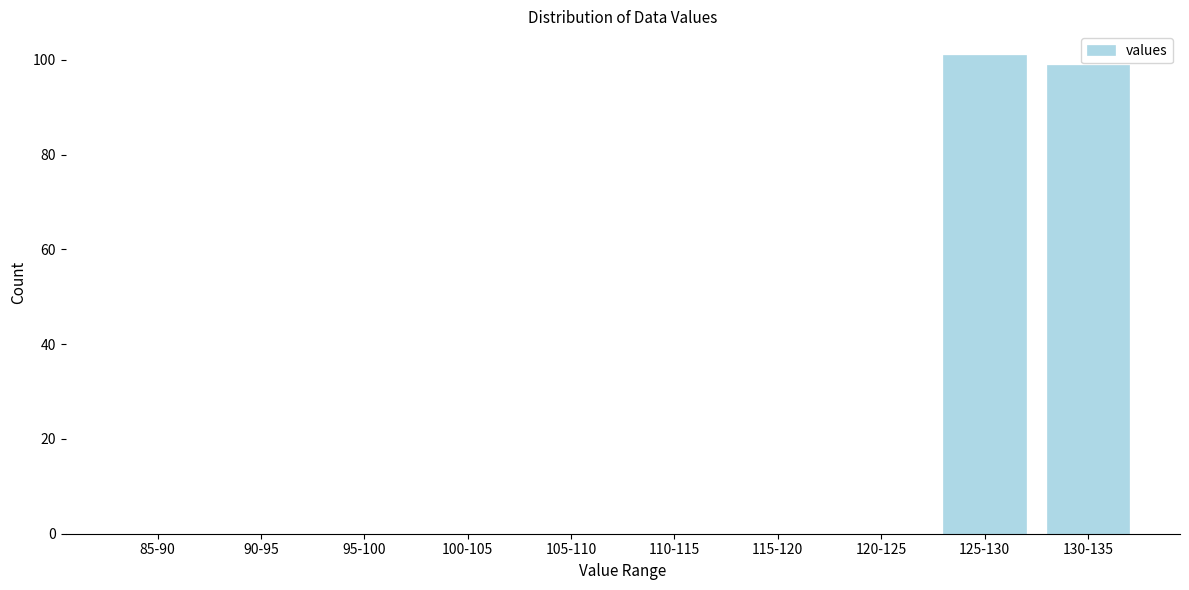

Reading left to right, extract all data points from this chart.

85-90=0	90-95=0	95-100=0	100-105=0	105-110=0	110-115=0	115-120=0	120-125=0	125-130=101	130-135=99